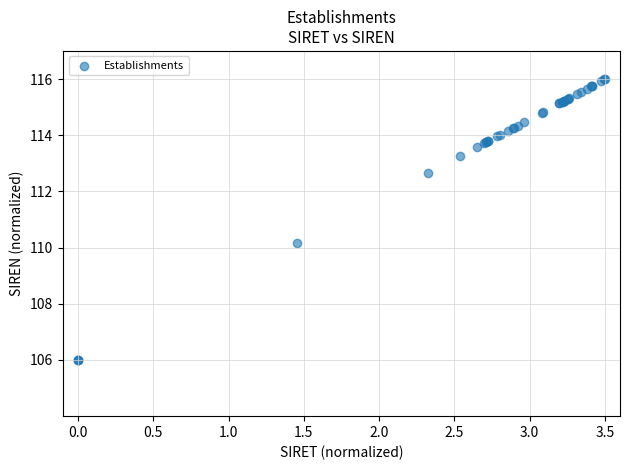

What Y value in the scatter plot is closest to 111?

110.2